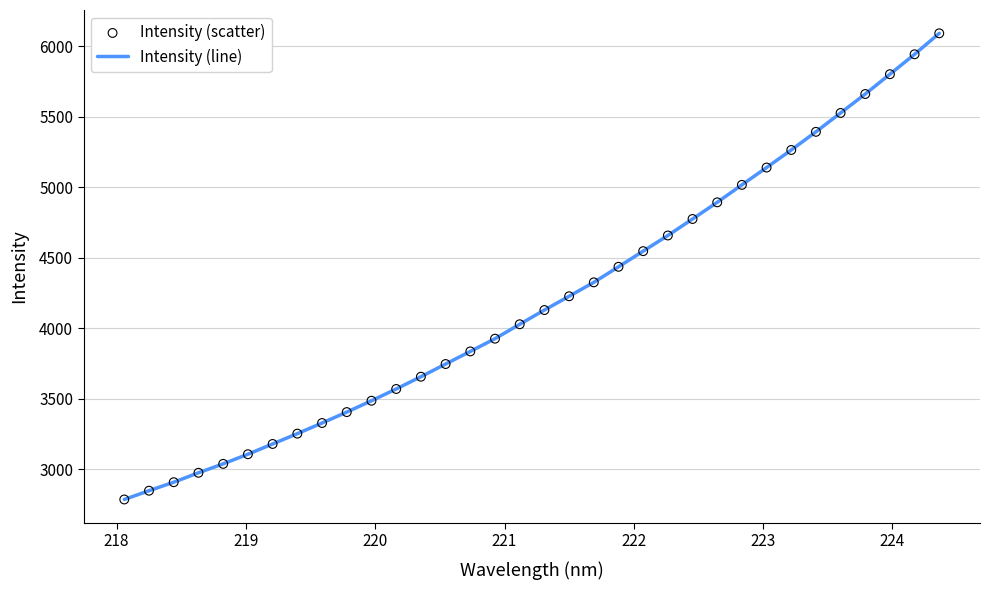

What is the difference between the maximum and minimum values?

3304.5